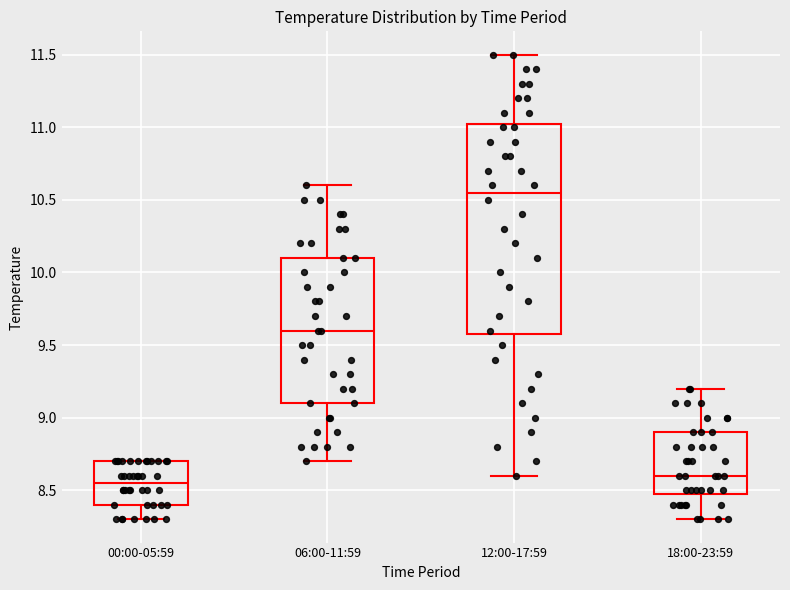

Reading left to right, transcribe this box plot: for each box, give where its median line is, the range the box spans, and where its two whiskers end, as read against the y-axis. The values are not printed on the chart, so give them approximately, as read against the axis.

00:00-05:59: median 8.55, box 8.40 to 8.70, whiskers 8.30 to 8.70
06:00-11:59: median 9.60, box 9.10 to 10.10, whiskers 8.70 to 10.60
12:00-17:59: median 10.55, box 9.60 to 11.05, whiskers 8.60 to 11.50
18:00-23:59: median 8.60, box 8.50 to 8.90, whiskers 8.30 to 9.20